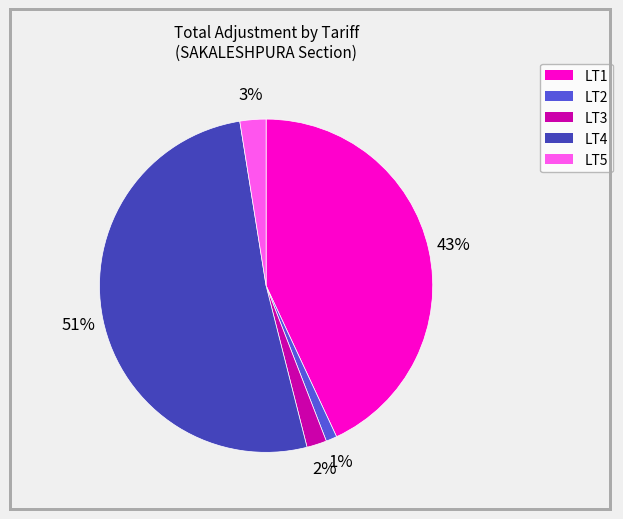

True or false: LT4 accounts for 43% of the total.

False